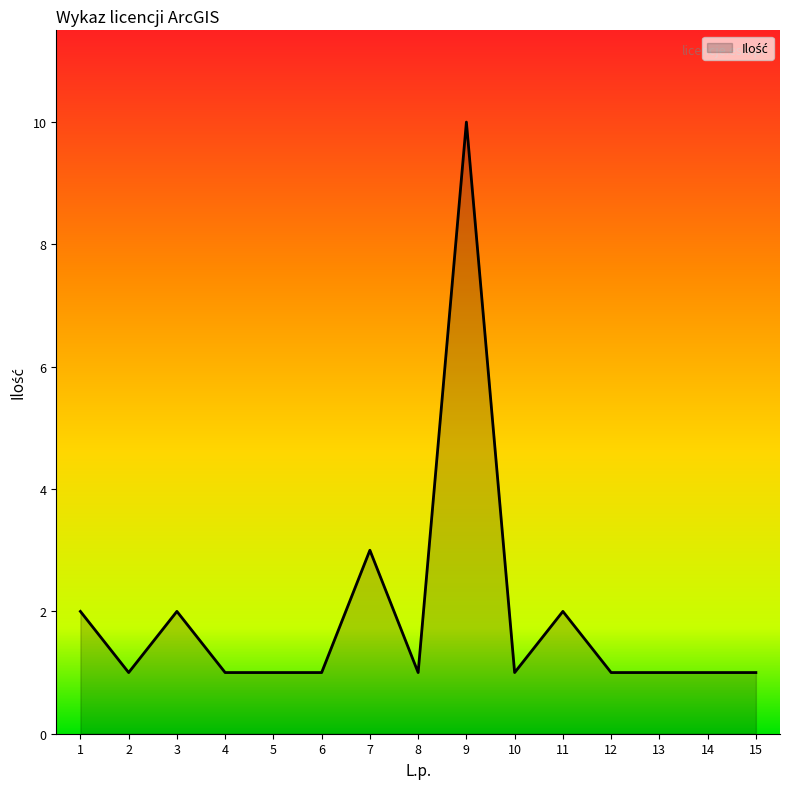

Approximately how many times larger is the value at 3 compared to 8?

2.0